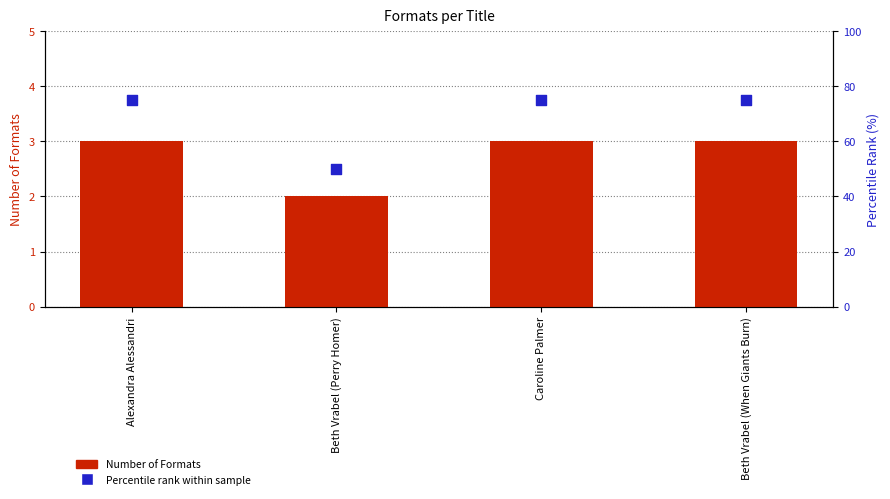

What is the total value across all series at Beth Vrabel (When Giants Burn)?

78